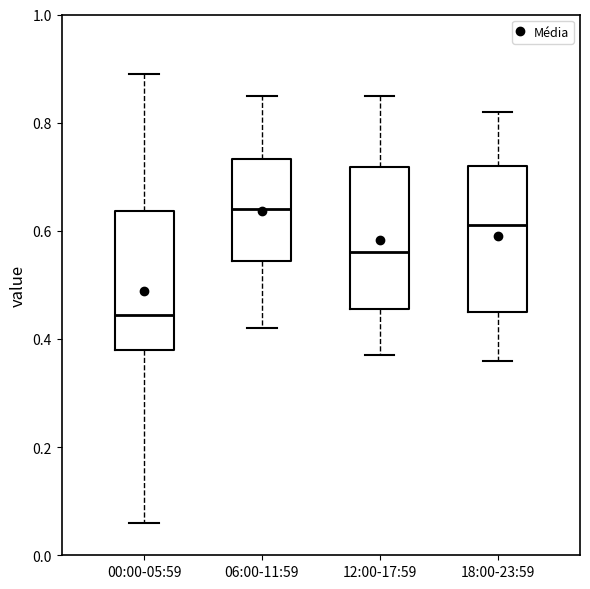

Which box's median line is the lowest?

00:00-05:59